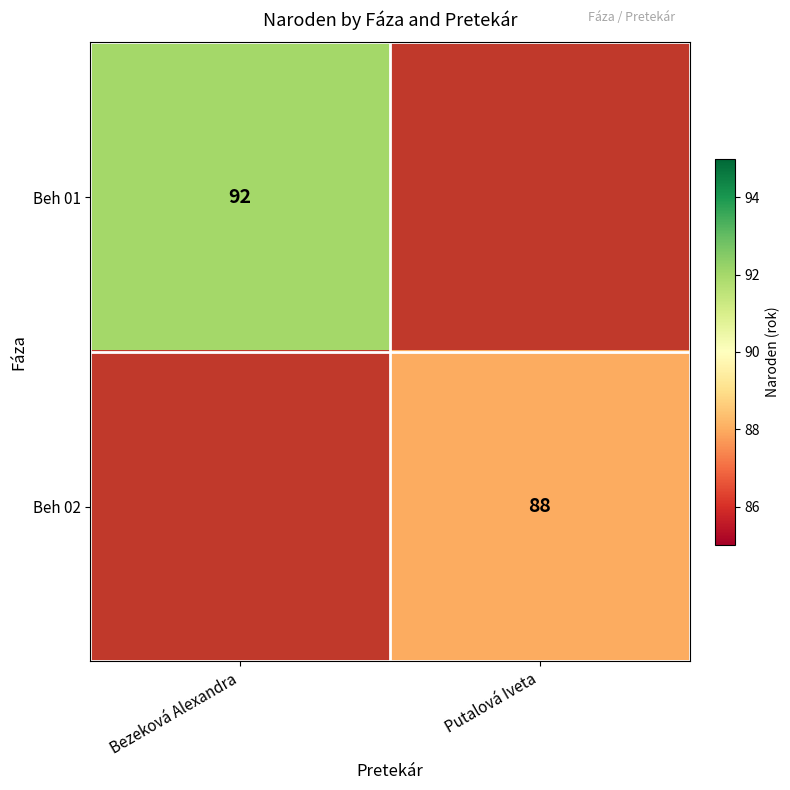

Which category has the highest value across all series?

Bezeková Alexandra